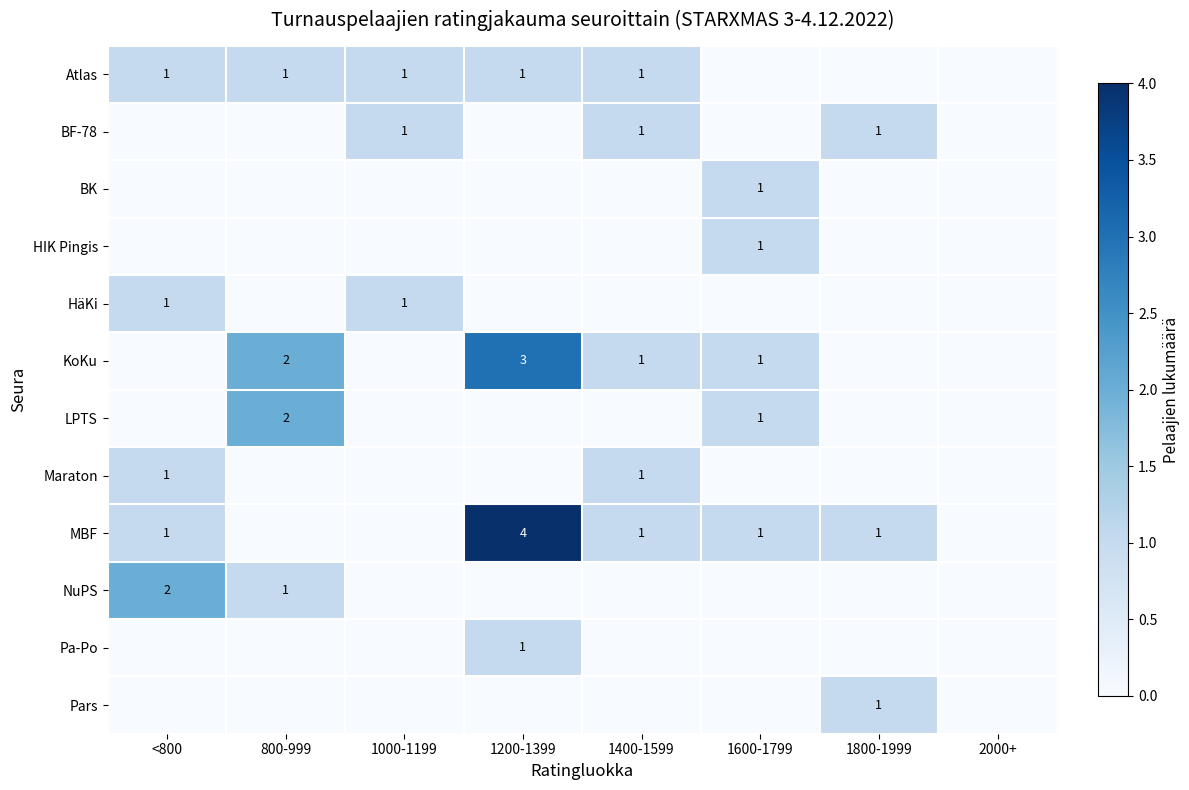

The value of BF-78 at 1000-1199 is 2. True or false?

False